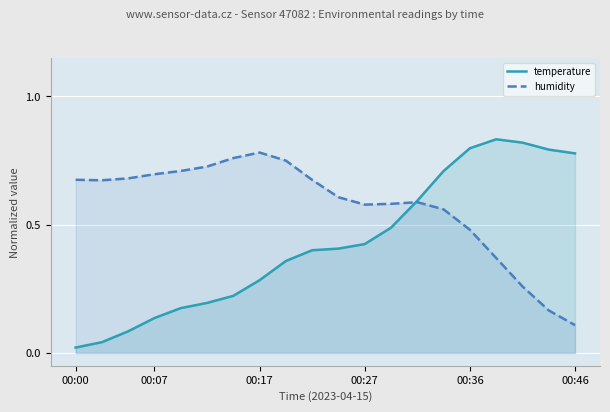

Reading left to right, extract all data points from this chart.

temperature: 0.0	0.0	0.1	0.1	0.2	0.2	0.2	0.3	0.4	0.4	0.4	0.4	0.5	0.6	0.7	0.8	0.8	0.8	0.8	0.8
humidity: 0.7	0.7	0.7	0.7	0.7	0.7	0.8	0.8	0.7	0.7	0.6	0.6	0.6	0.6	0.6	0.5	0.4	0.3	0.2	0.1